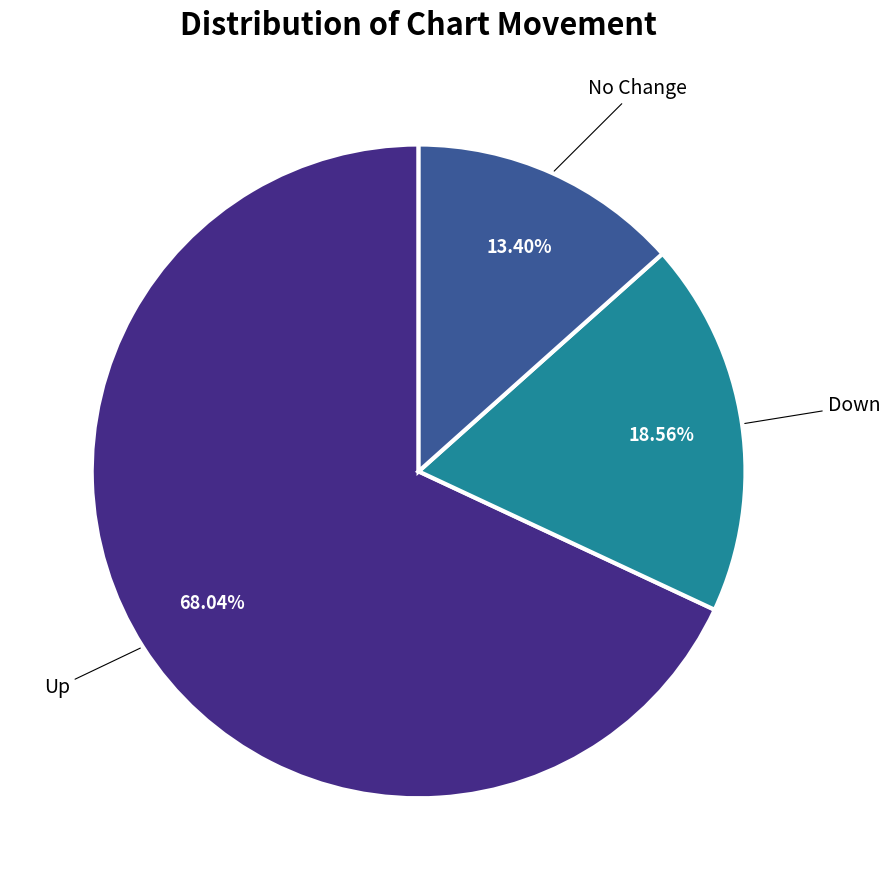

Rank the categories by value from lowest to highest.

No Change, Down, Up